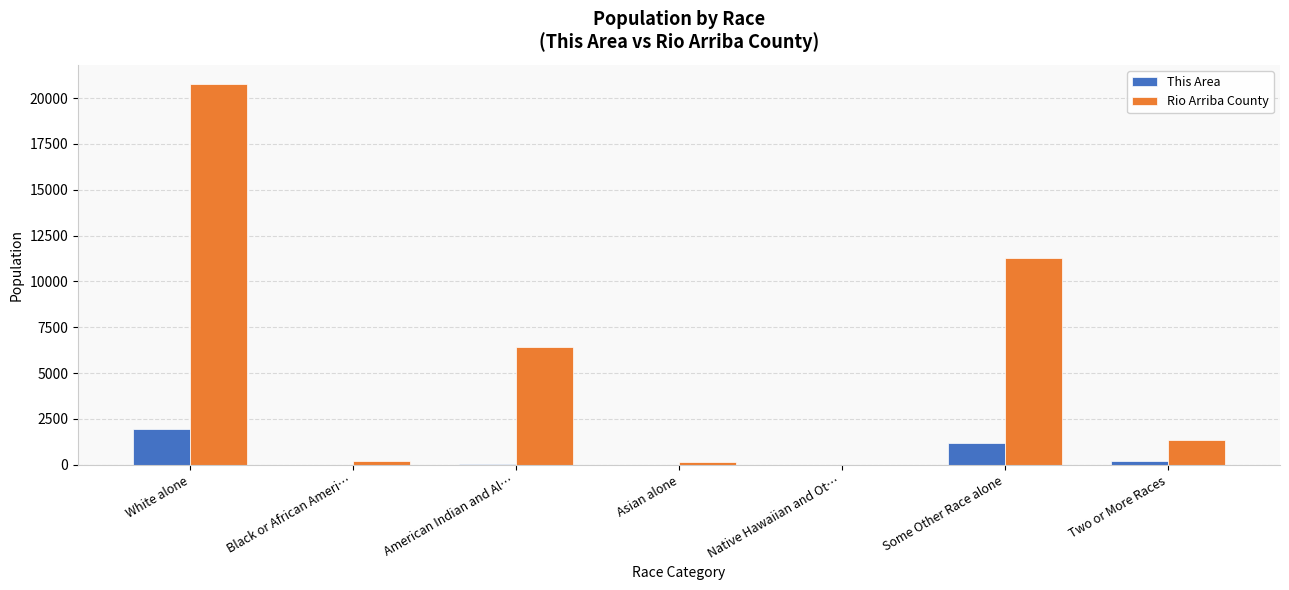

How many data points does each series have?

7